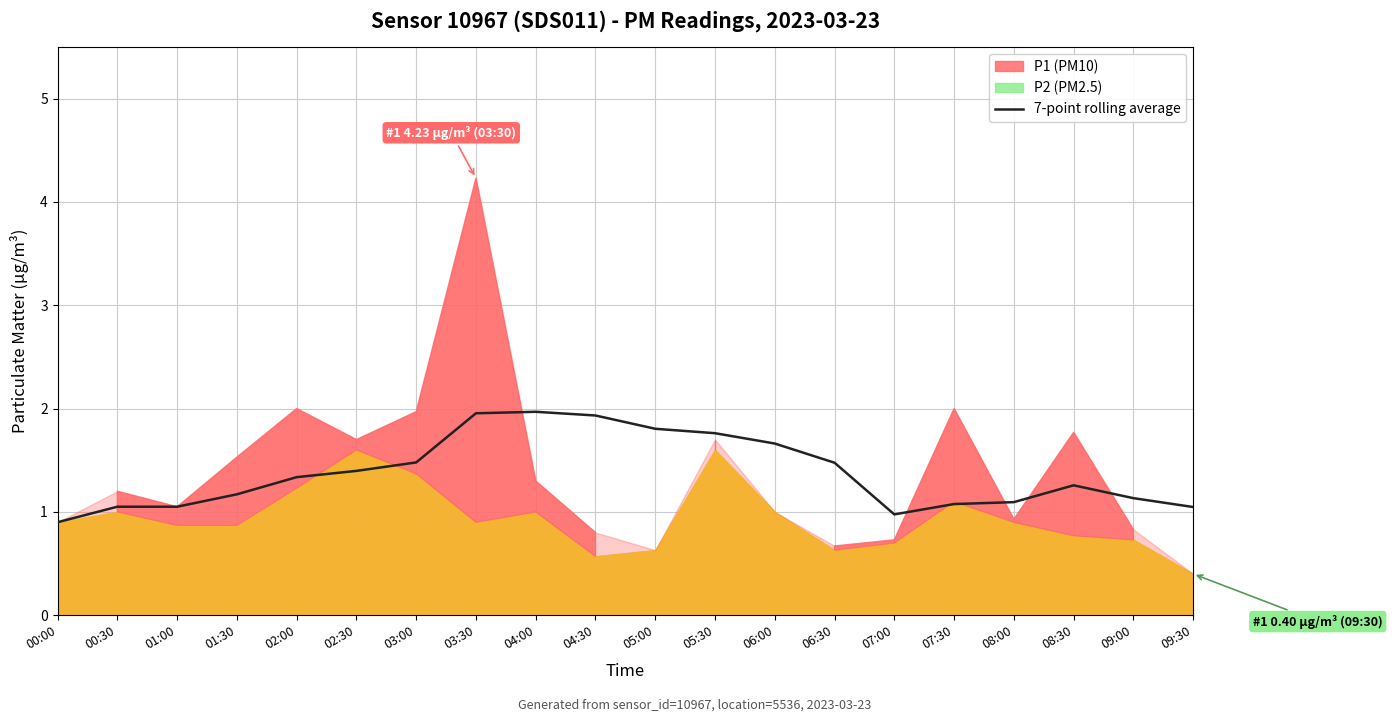

What is the difference between the values at 03:30 and 06:00?

0.3